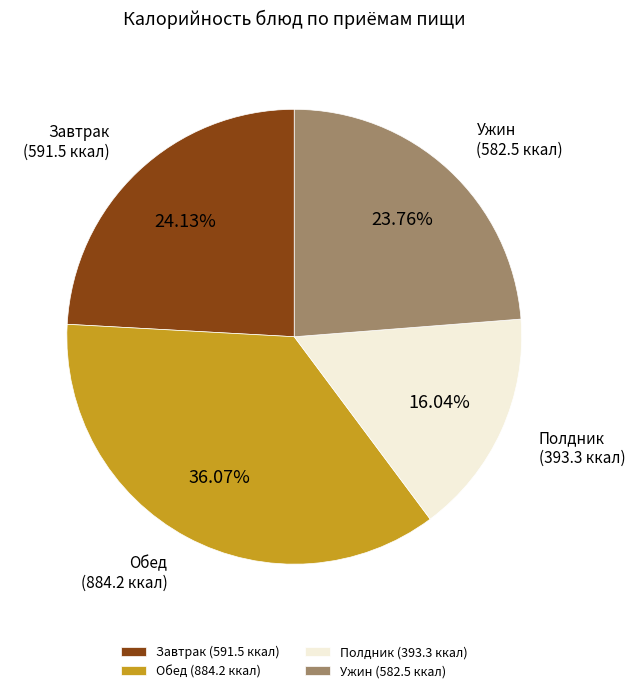

Which has a higher value, Обед or Завтрак?

Обед